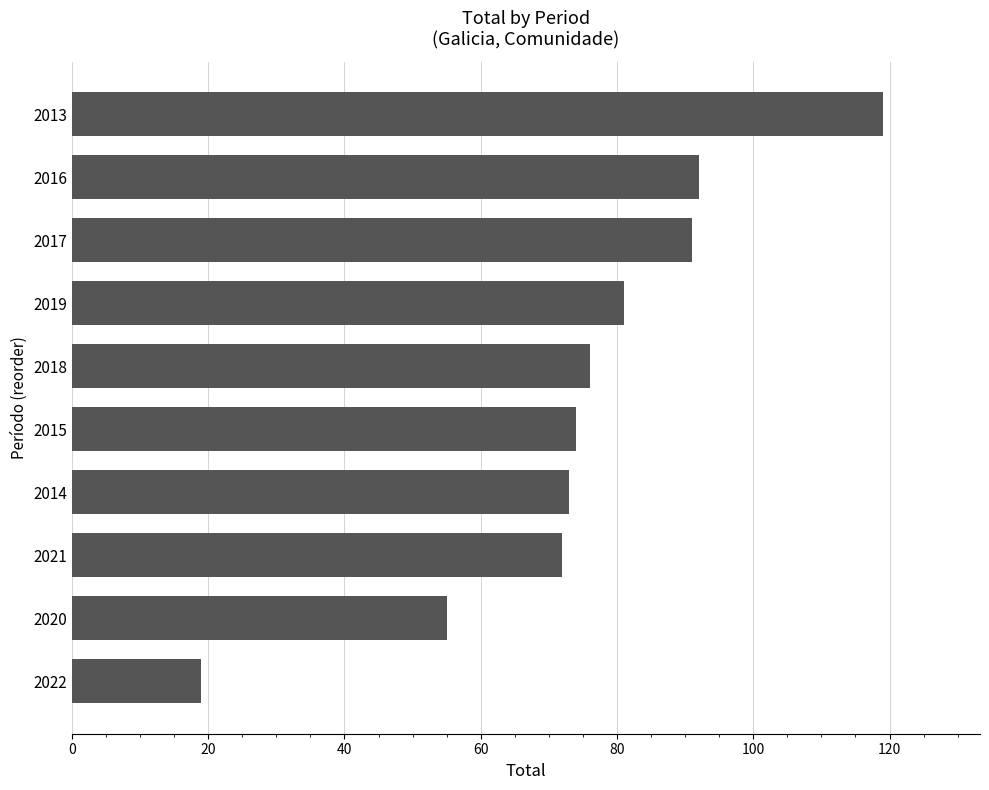

What is the difference between the maximum and second lowest values?

64